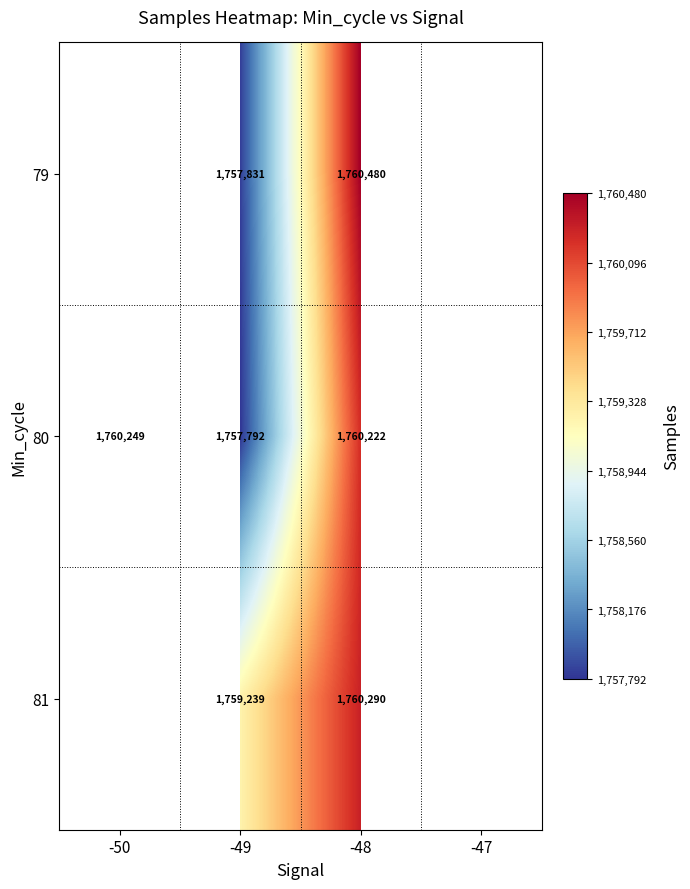

Between -48 and -50, which is larger?

-50